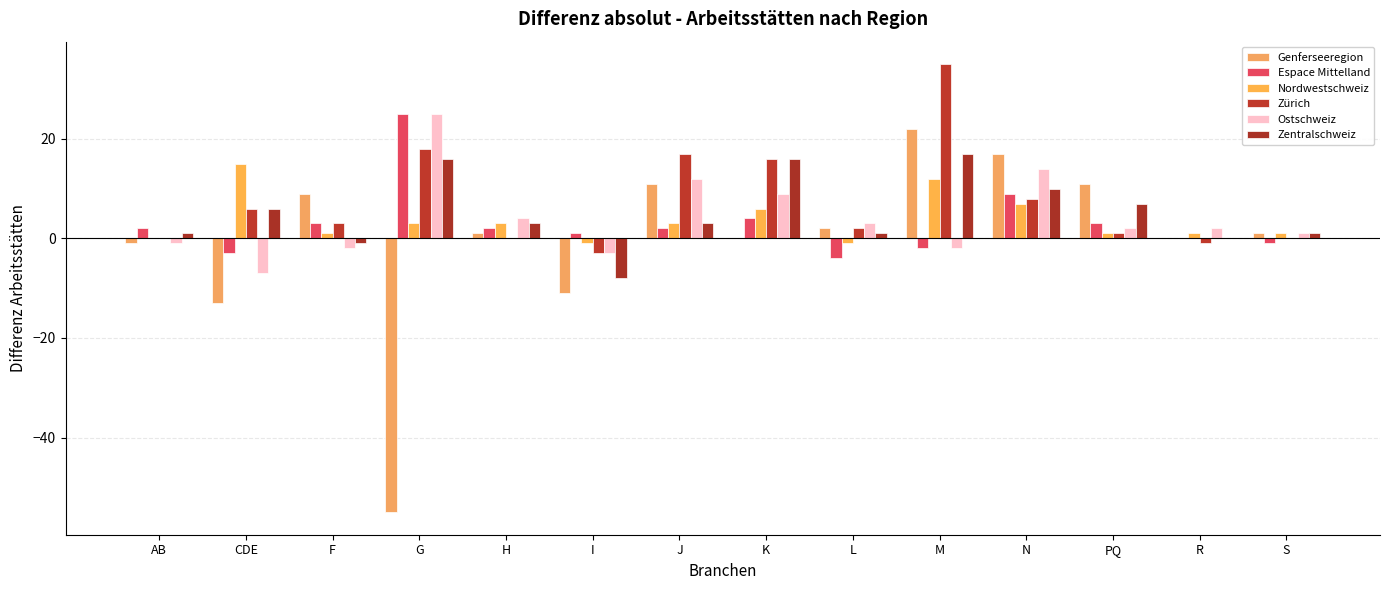

List the labels in order of Ostschweiz value, smallest first.

CDE, I, F, M, AB, S, PQ, R, L, H, K, J, N, G